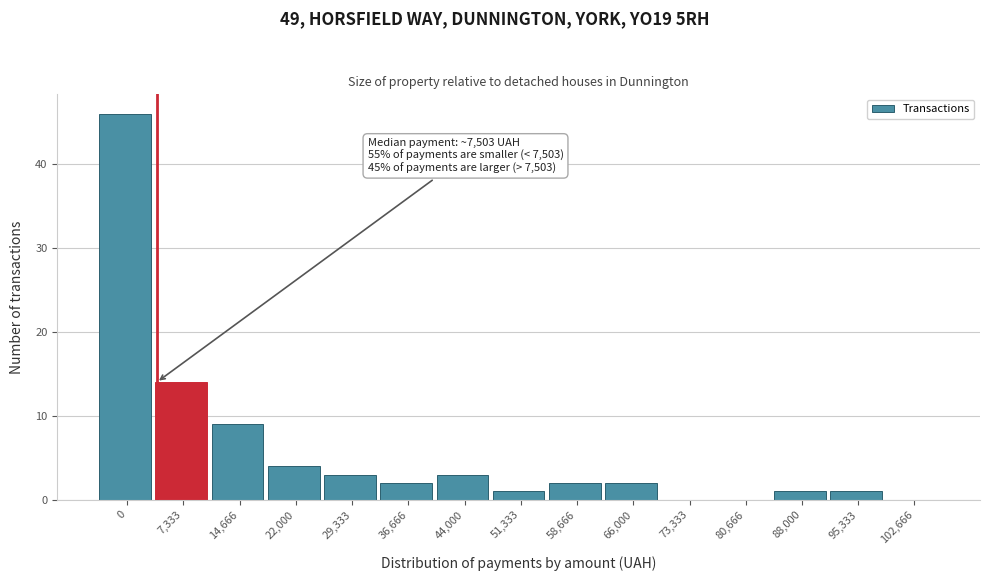

Reading left to right, list all the values displayed in this chart.

0=46	7,333=14	14,666=9	22,000=4	29,333=3	36,666=2	44,000=3	51,333=1	58,666=2	66,000=2	73,333=0	80,666=0	88,000=1	95,333=1	102,666=0